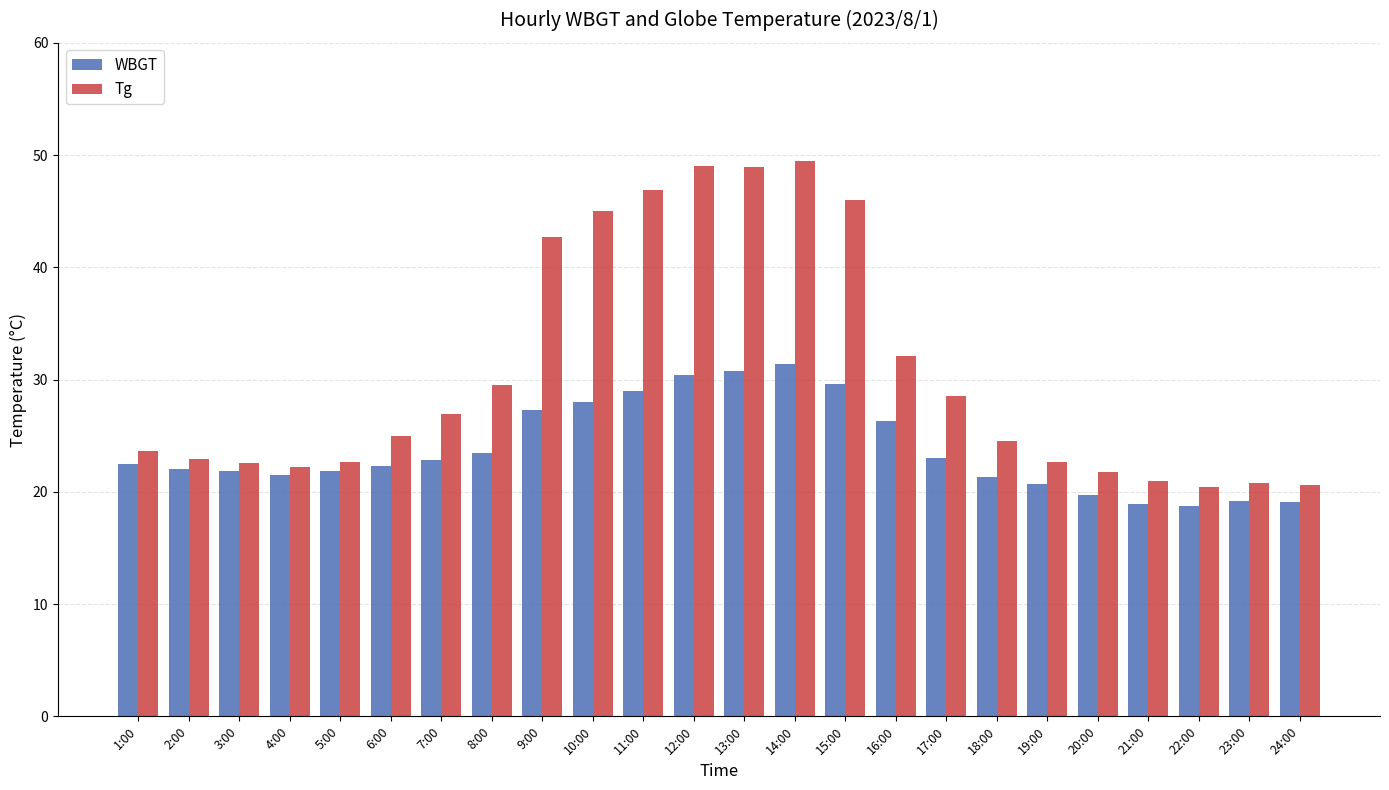

What is the label of the 6th bar from the right?

19:00